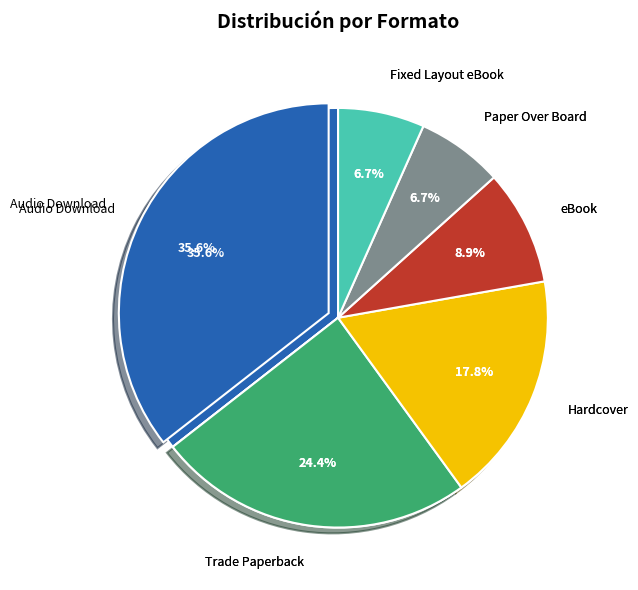

To the nearest percent, what is the difference between the largest and smallest slice percentages?

29%